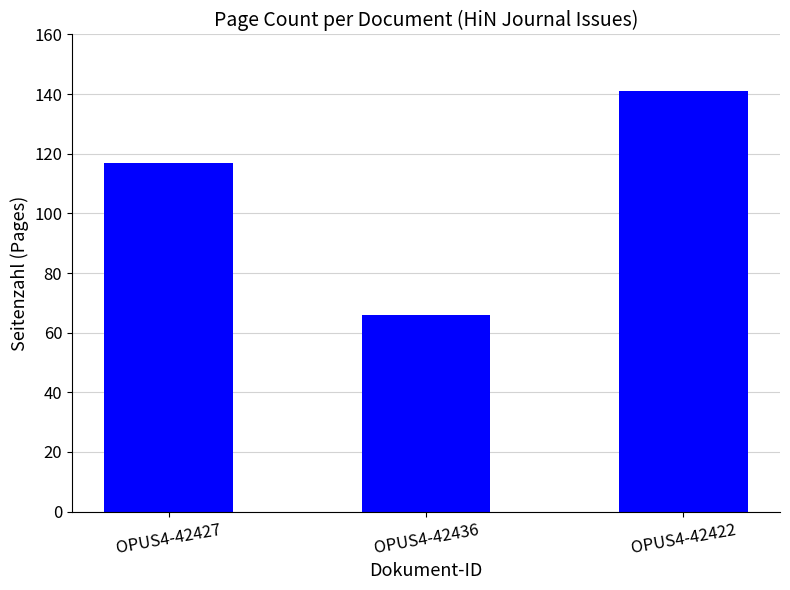

What is the label of the 1st bar from the right?

OPUS4-42422